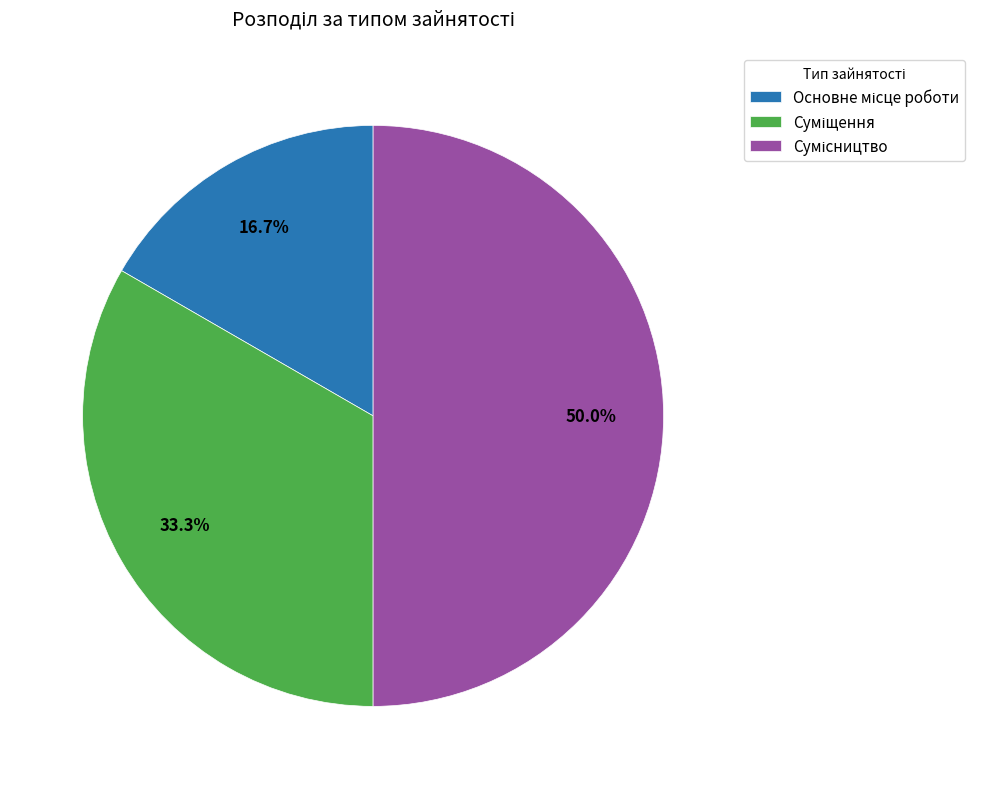

Which slice is the largest?

Сумісництво